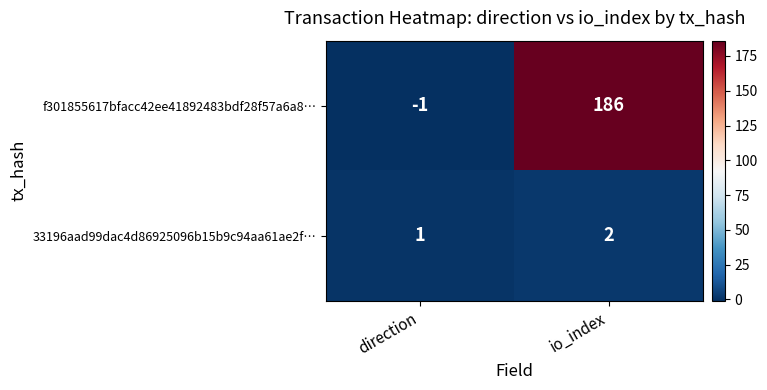

Rank the series at direction from highest to lowest value.

33196aad99dac4d86925096b15b9c94aa61ae2f…, f301855617bfacc42ee41892483bdf28f57a6a8…